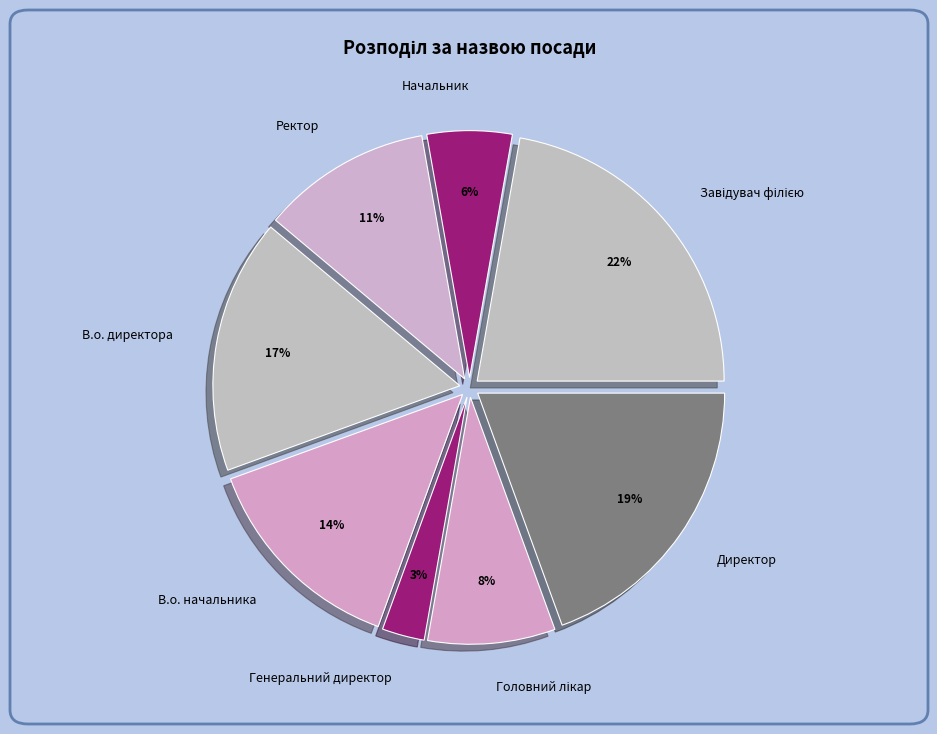

How many slices are in this pie chart?

8